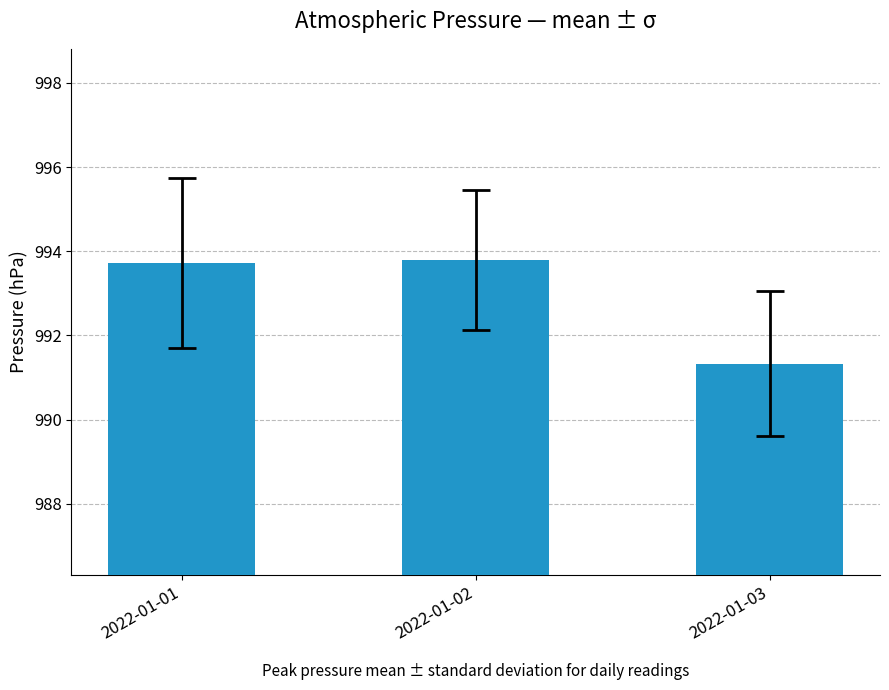

What is the change in value from 2022-01-02 to 2022-01-03?

-2.5